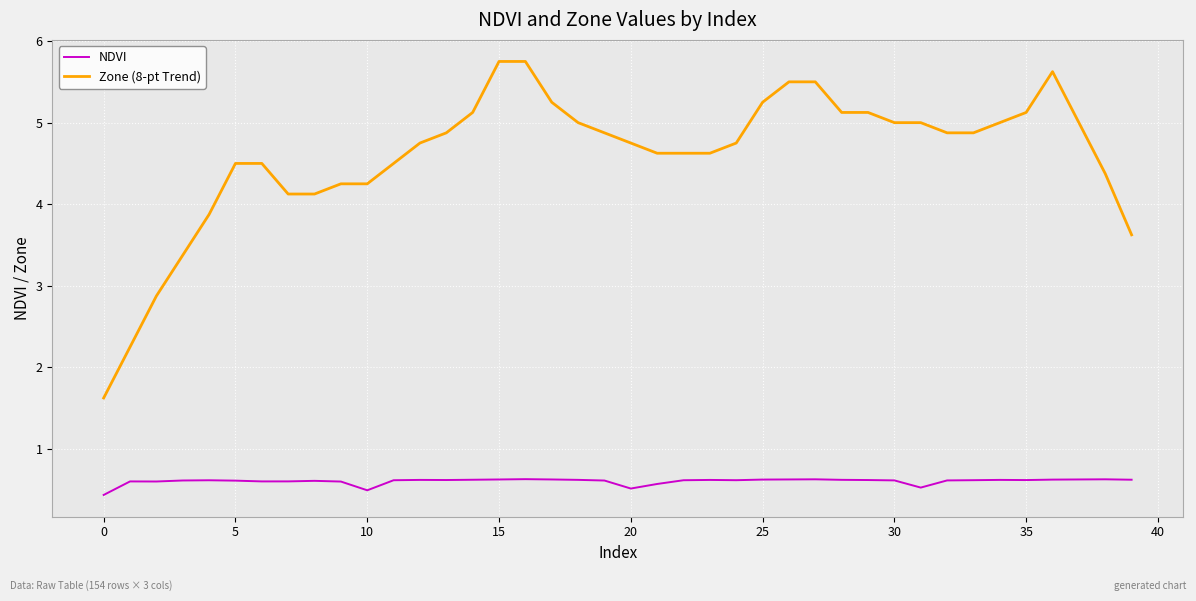

True or false: NDVI and Zone (8-pt Trend) cross at least once.

False